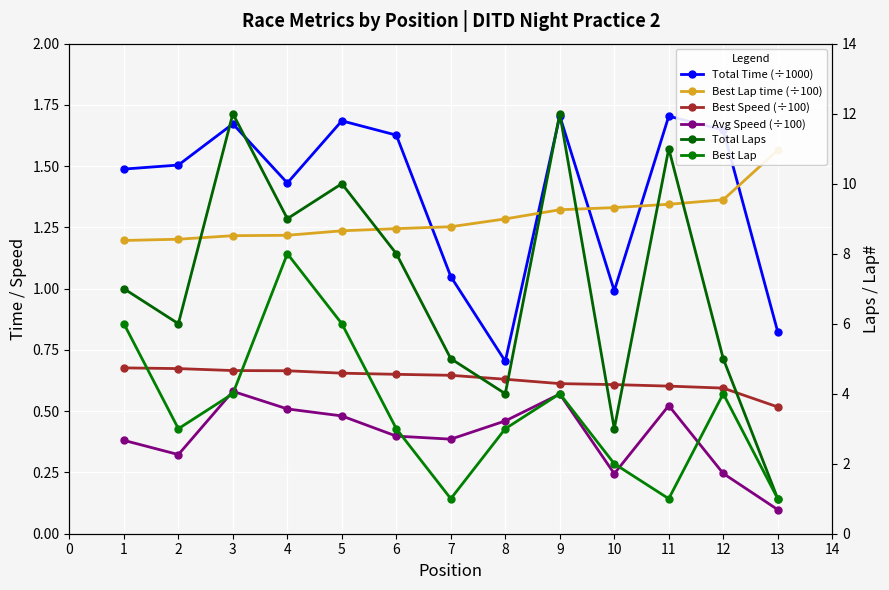

In Best Lap, how many points are lower than both neighbors (excluding endpoints)?

3